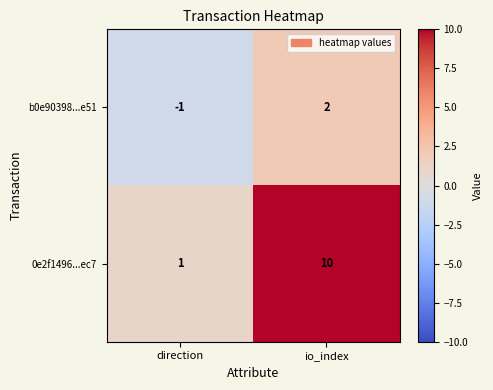

Which series has the largest range (max minus min)?

0e2f1496...ec7